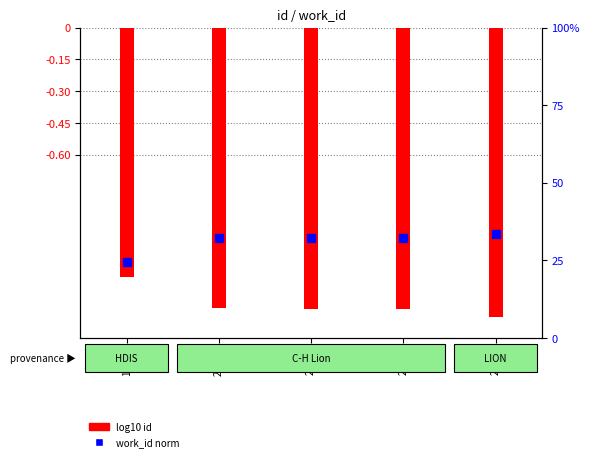

Between 21269 and 23252, which is larger?

21269